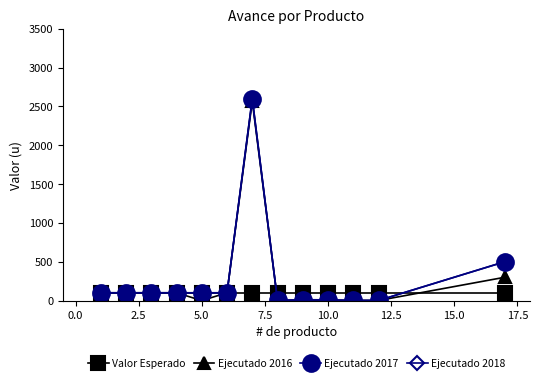

What is the maximum value shown in the chart?

2600